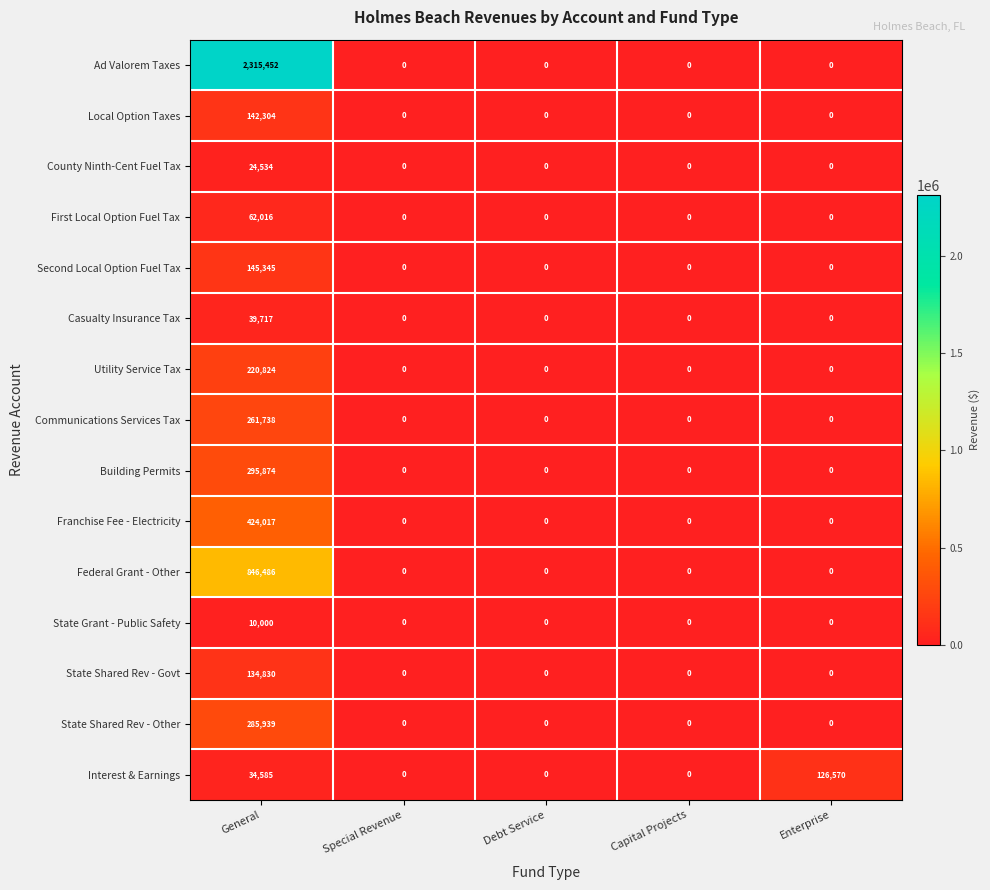

The Utility Service Tax series shows 153494 at Enterprise. True or false?

False